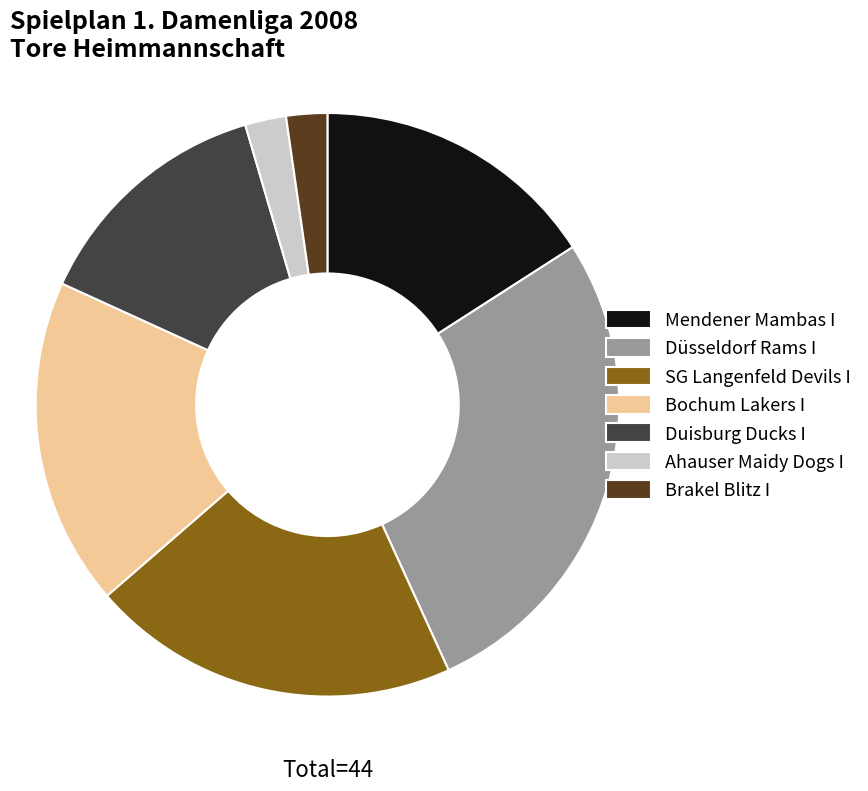

Which category has the biggest portion of the pie?

Düsseldorf Rams I